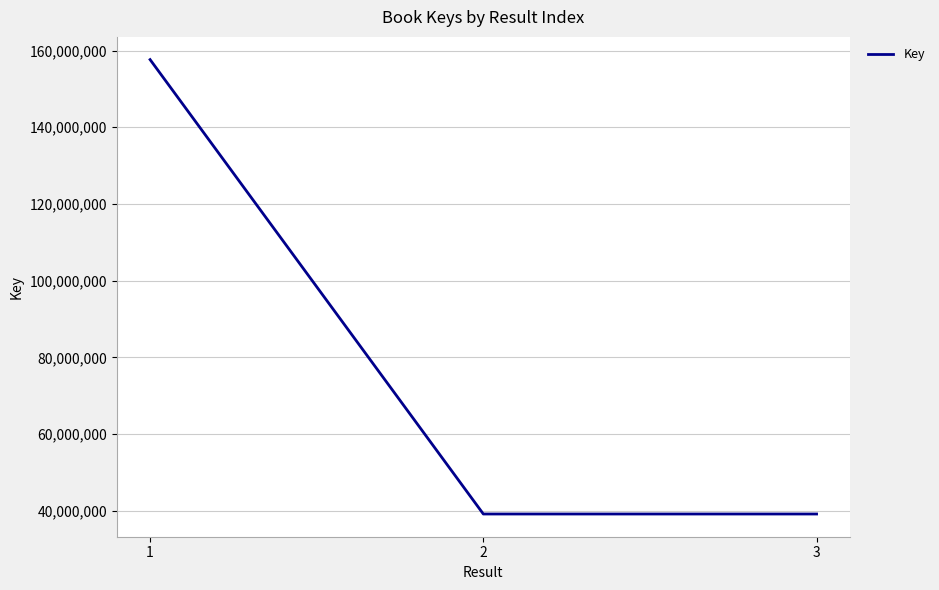

The value at 2 is 39214085. True or false?

True